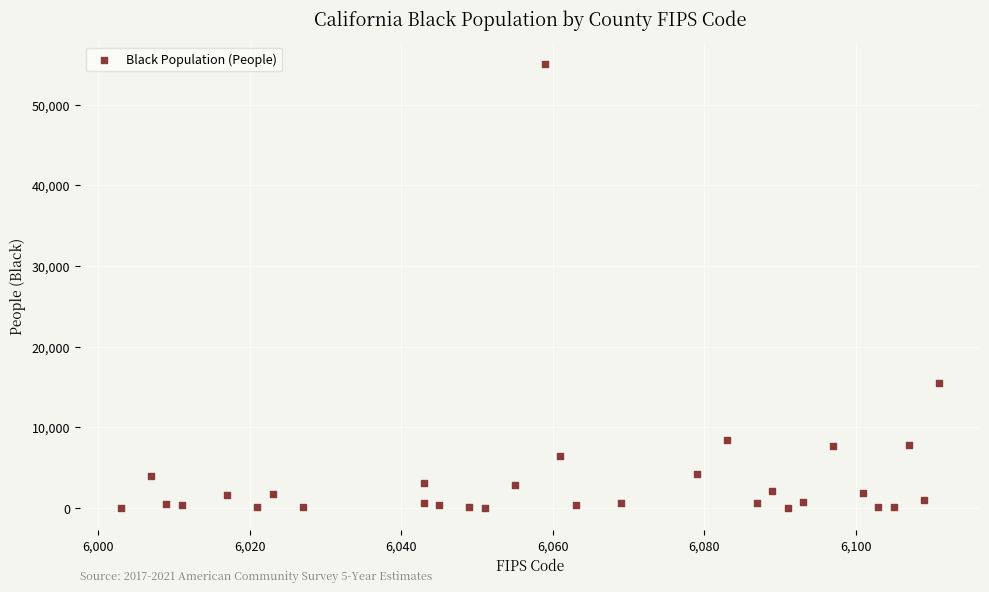

What is the range of Y values (max minus min)?

55073